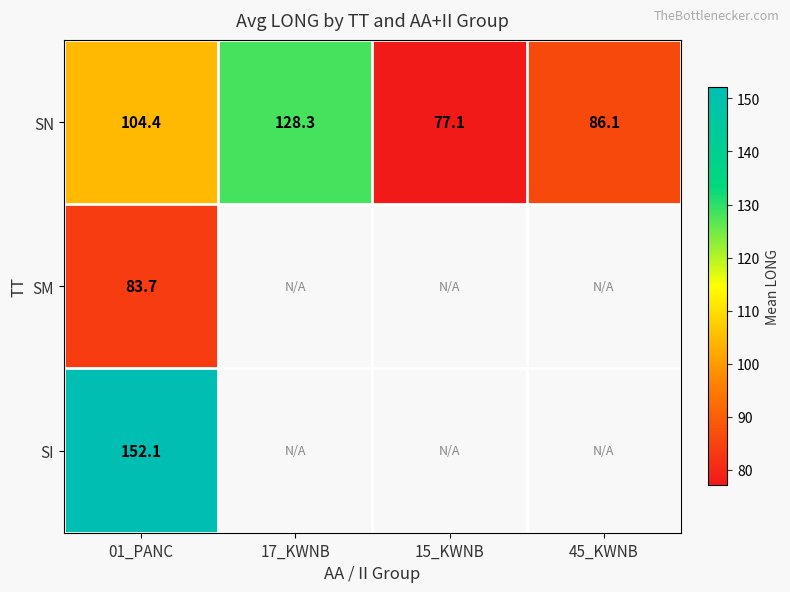

Which category has the lowest value in the SN series?

15_KWNB